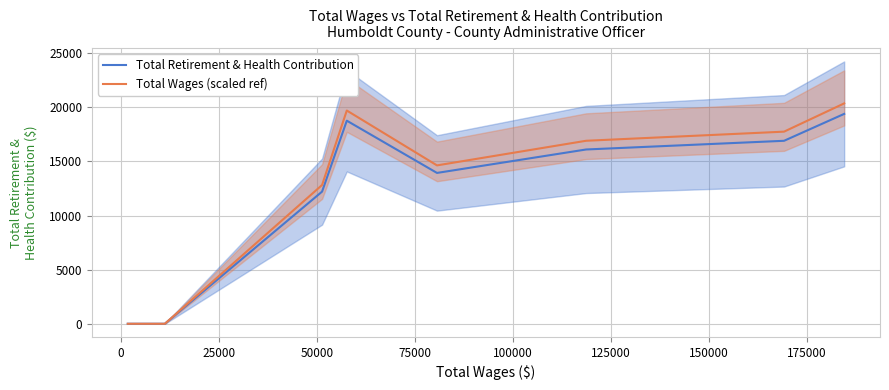

Which series has the largest total across all categories?

Total Wages (scaled ref)